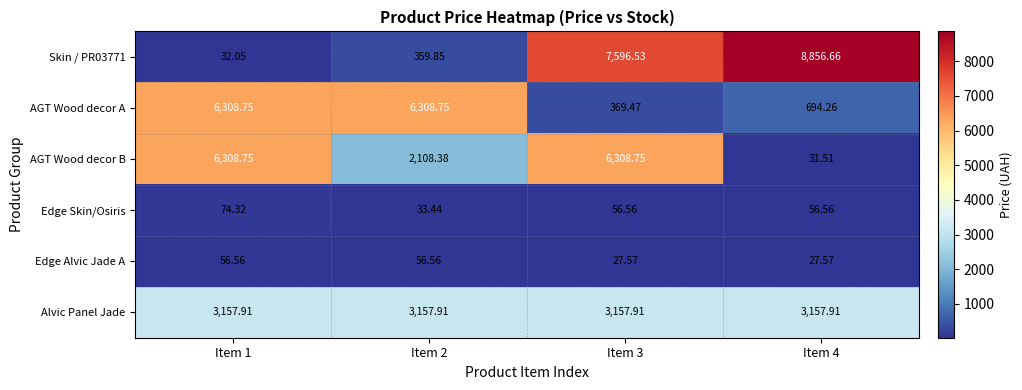

Between Item 1 and Item 2, which series saw the biggest shift?

AGT Wood decor B